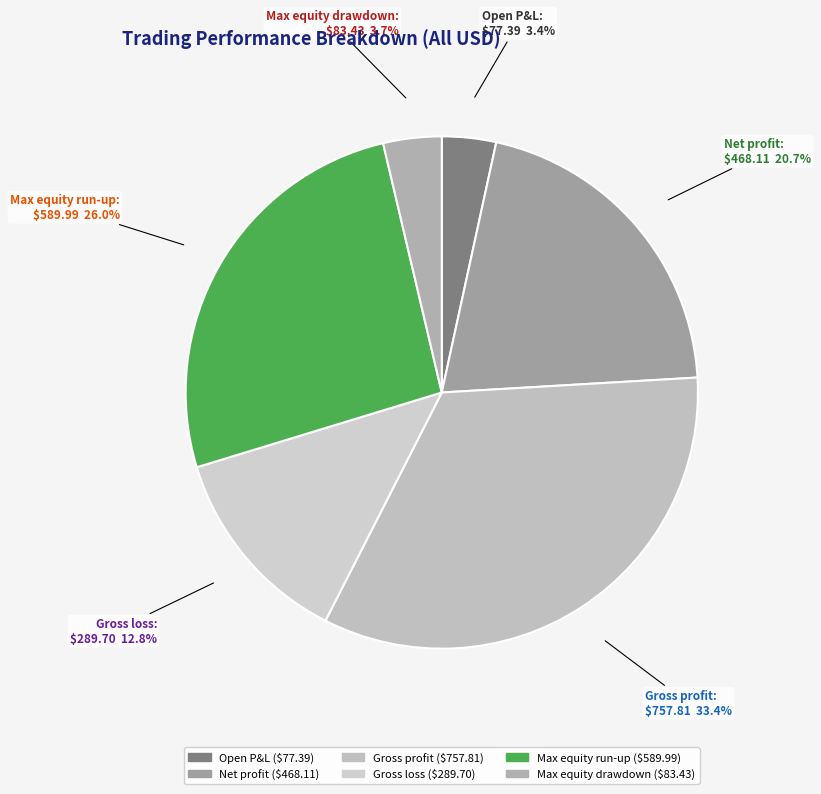

What percentage is the Net profit slice, to the nearest percent?

21%